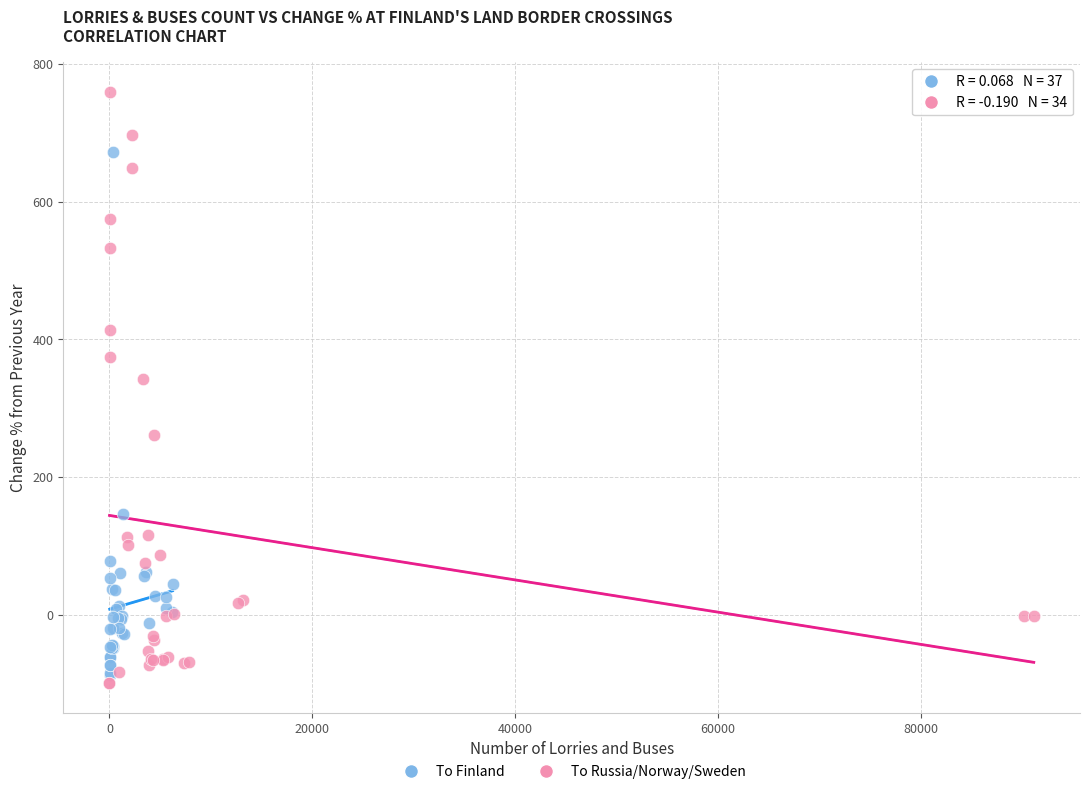

Which series has the largest Y range (max minus min)?

To Russia/Norway/Sweden